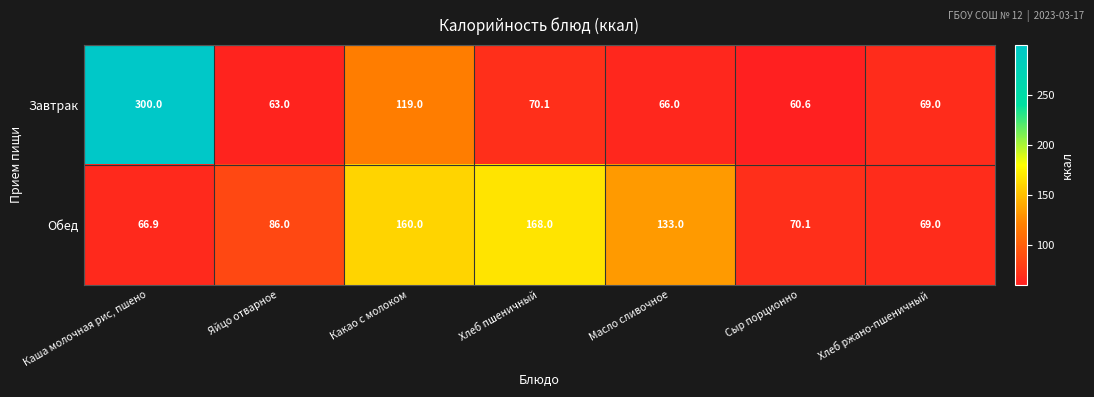

Reading left to right, extract all data points from this chart.

Завтрак: Каша молочная рис, пшено=300.0	Яйцо отварное=63.0	Какао с молоком=119.0	Хлеб пшеничный=70.1	Масло сливочное=66.0	Сыр порционно=60.6	Хлеб ржано-пшеничный=69.0
Обед: Каша молочная рис, пшено=66.9	Яйцо отварное=86.0	Какао с молоком=160.0	Хлеб пшеничный=168.0	Масло сливочное=133.0	Сыр порционно=70.1	Хлеб ржано-пшеничный=69.0